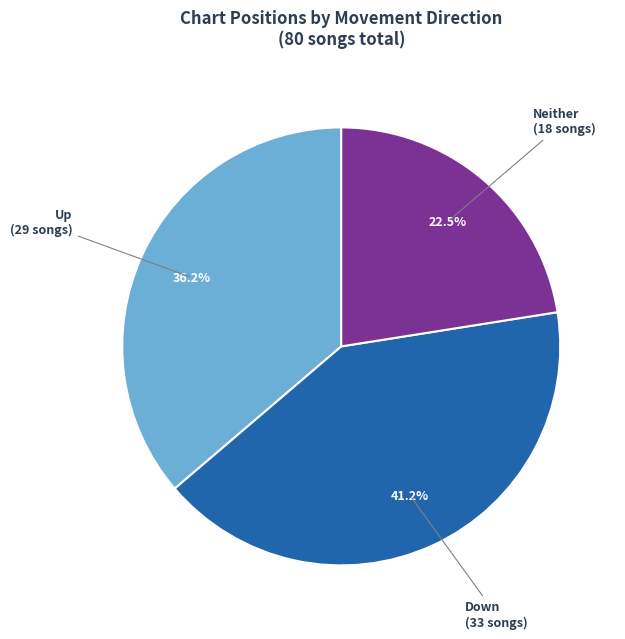

How many slices are in this pie chart?

3